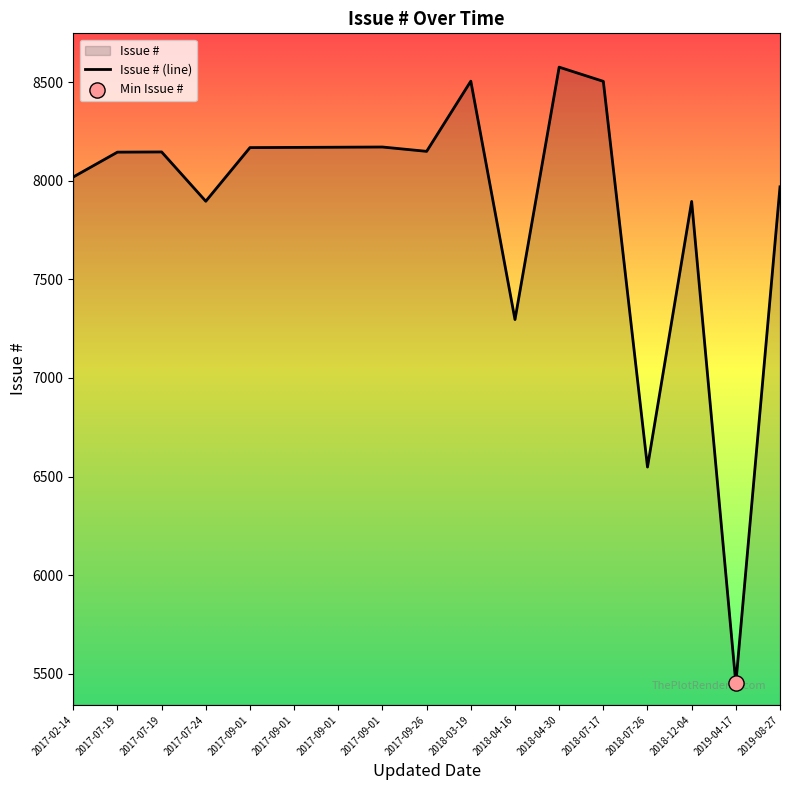

What is the ratio of the value at 2017-09-01 to the value at 2017-02-14?

1.0